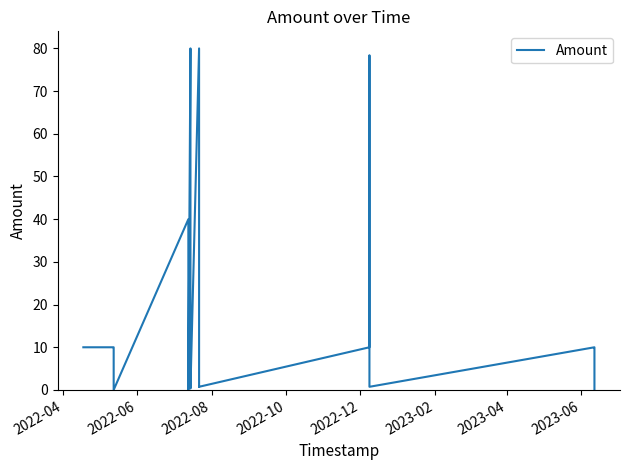

How many values exceed 9?

13